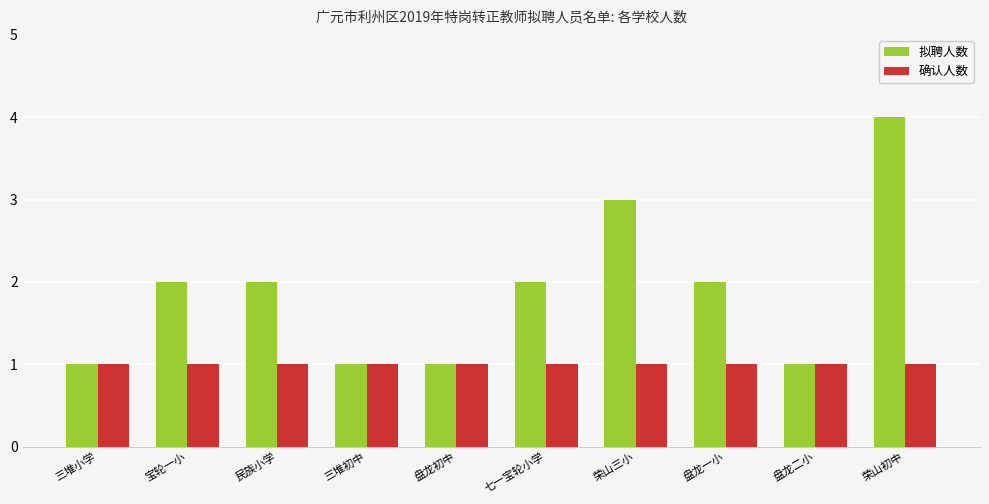

Is the value of 确认人数 at 盘龙初中 greater than the value of 拟聘人数 at 民族小学?

No